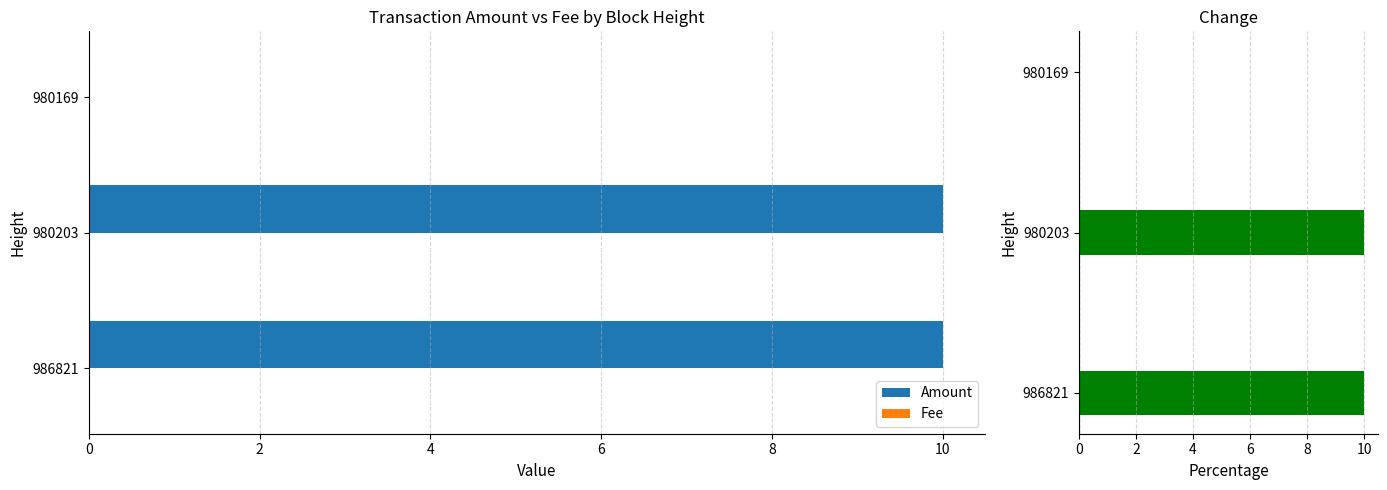

What is the sum of all Amount values?

20.0